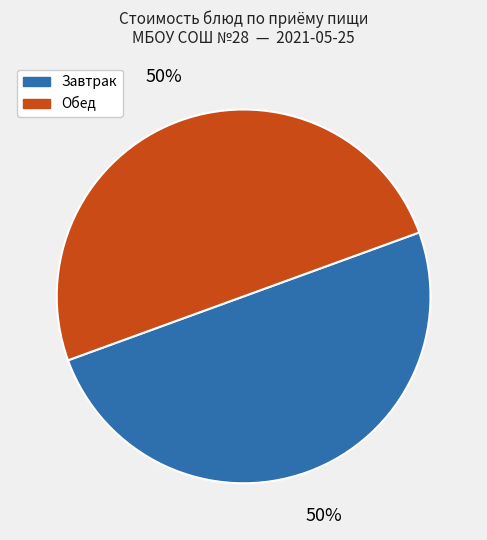

To the nearest percent, what is the average slice percentage?

50%